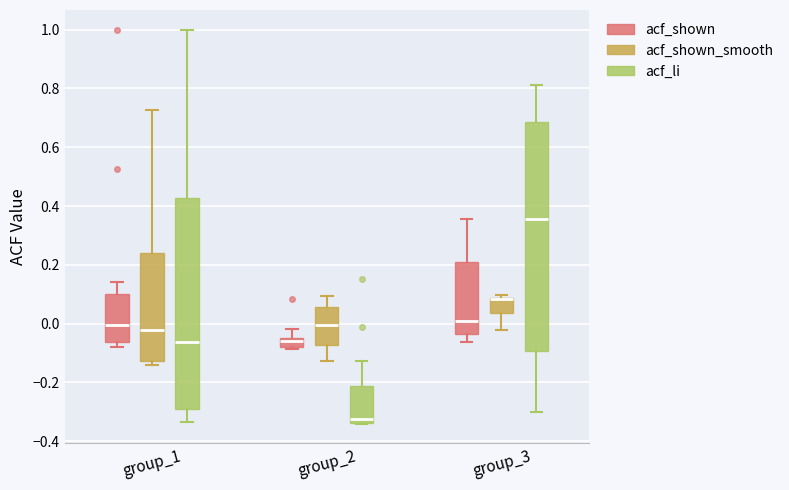

Which box is the tallest, from its lower edge to its upper edge?

group_3 (acf_li)